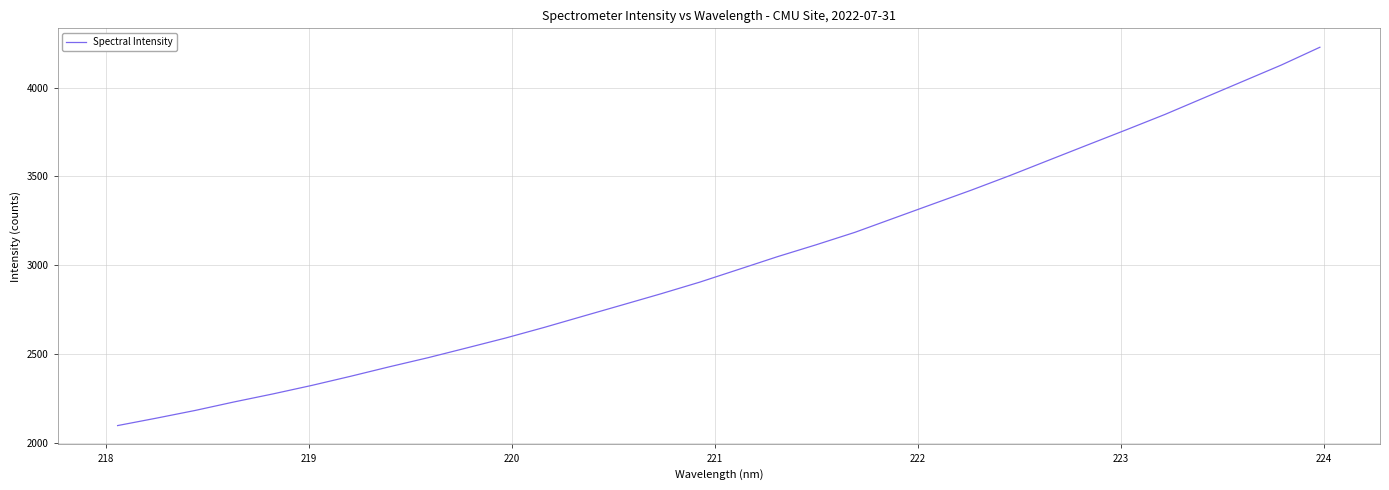

What is the maximum value shown in the chart?

4228.4